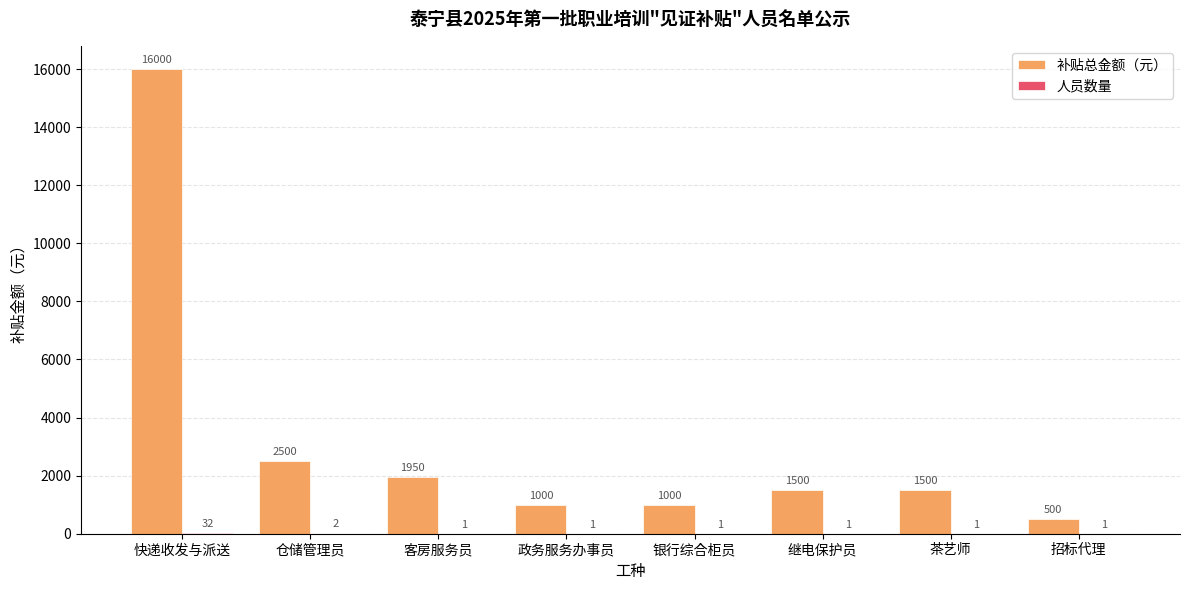

Count the number of categories in the chart.

8